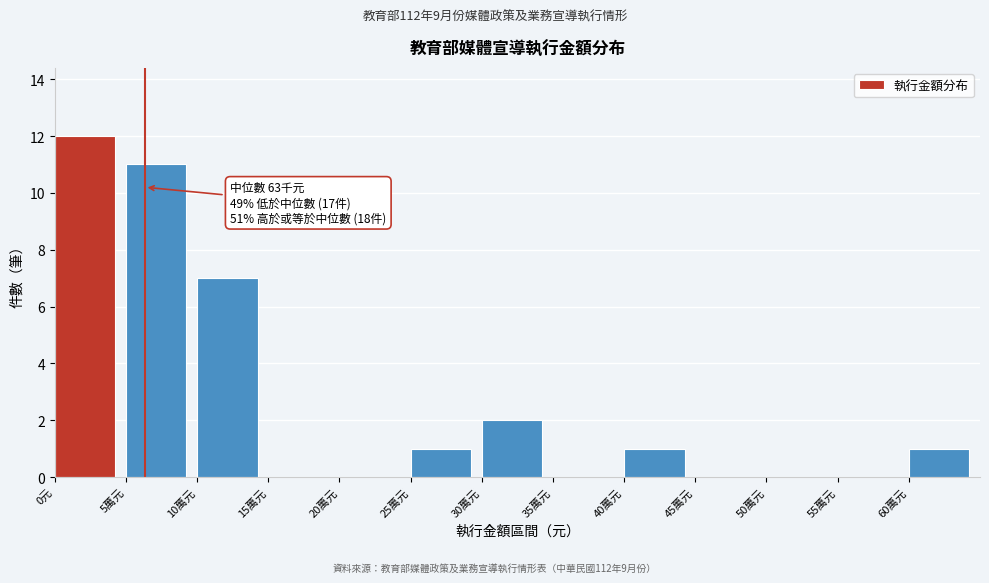

Reading left to right, transcribe all the data shown in this chart.

0元=12	5萬元=11	10萬元=7	15萬元=0	20萬元=0	25萬元=1	30萬元=2	35萬元=0	40萬元=1	45萬元=0	50萬元=0	55萬元=0	60萬元=1